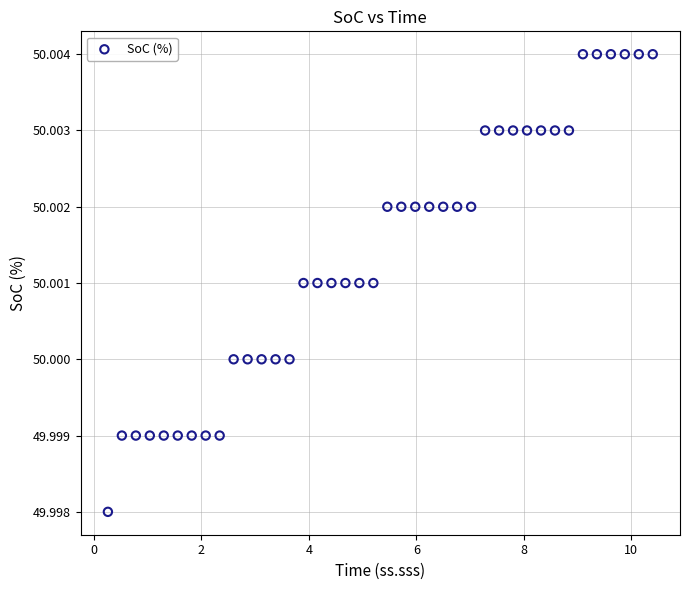

What is the range of X values (max minus min)?

10.1